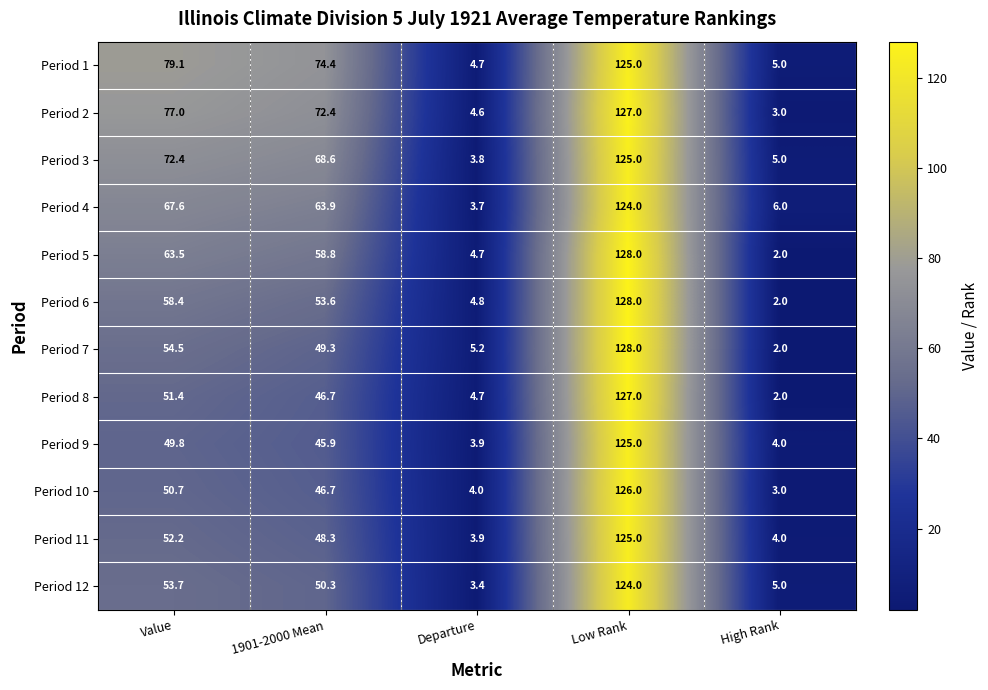

At Value, list the series in order from largest to smallest.

Period 1, Period 2, Period 3, Period 4, Period 5, Period 6, Period 7, Period 12, Period 11, Period 8, Period 10, Period 9